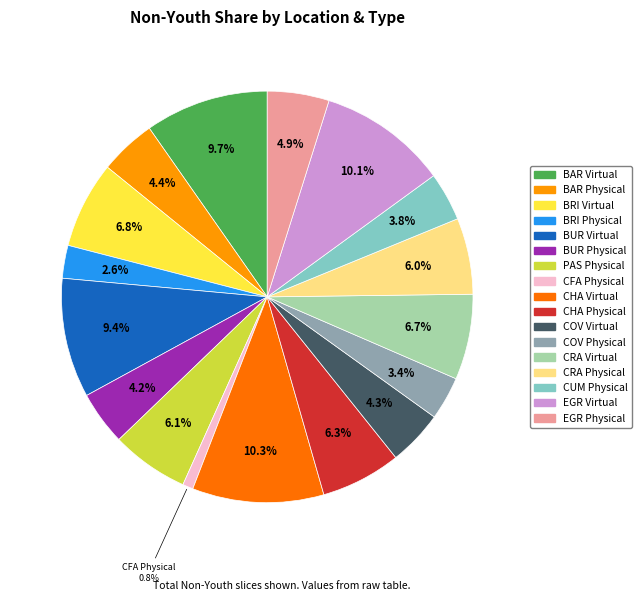

Is there a majority slice in this chart?

No